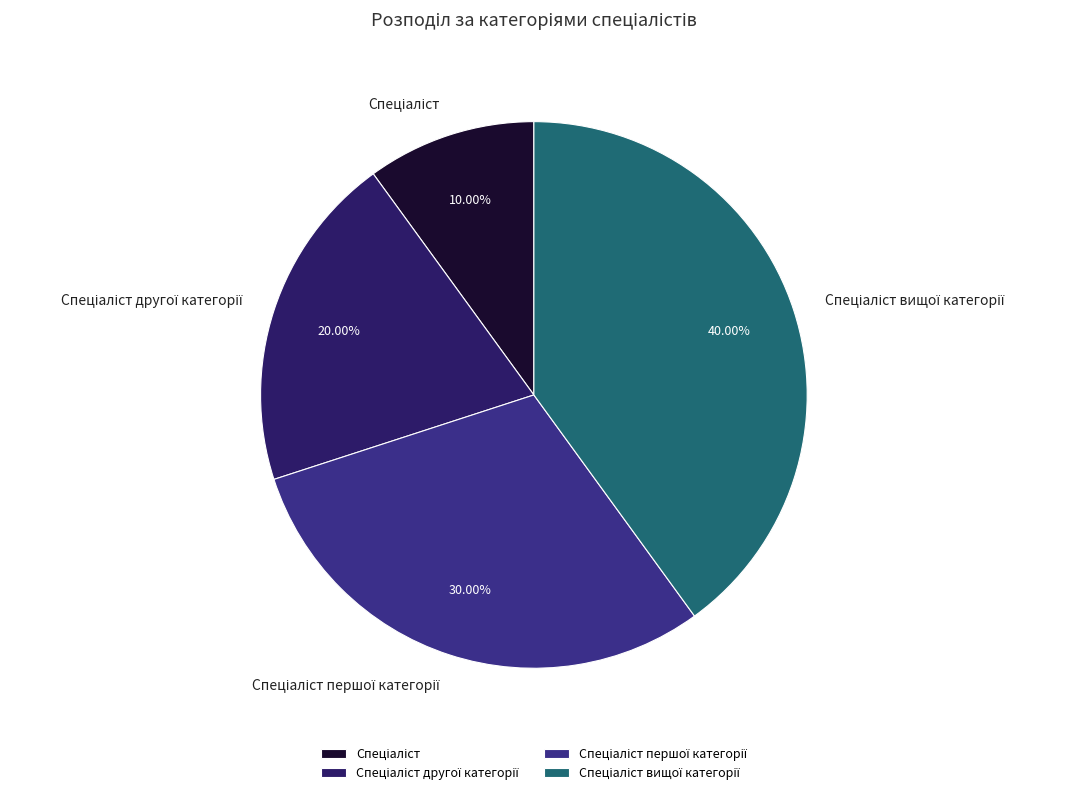

How many segments does this pie chart have?

4